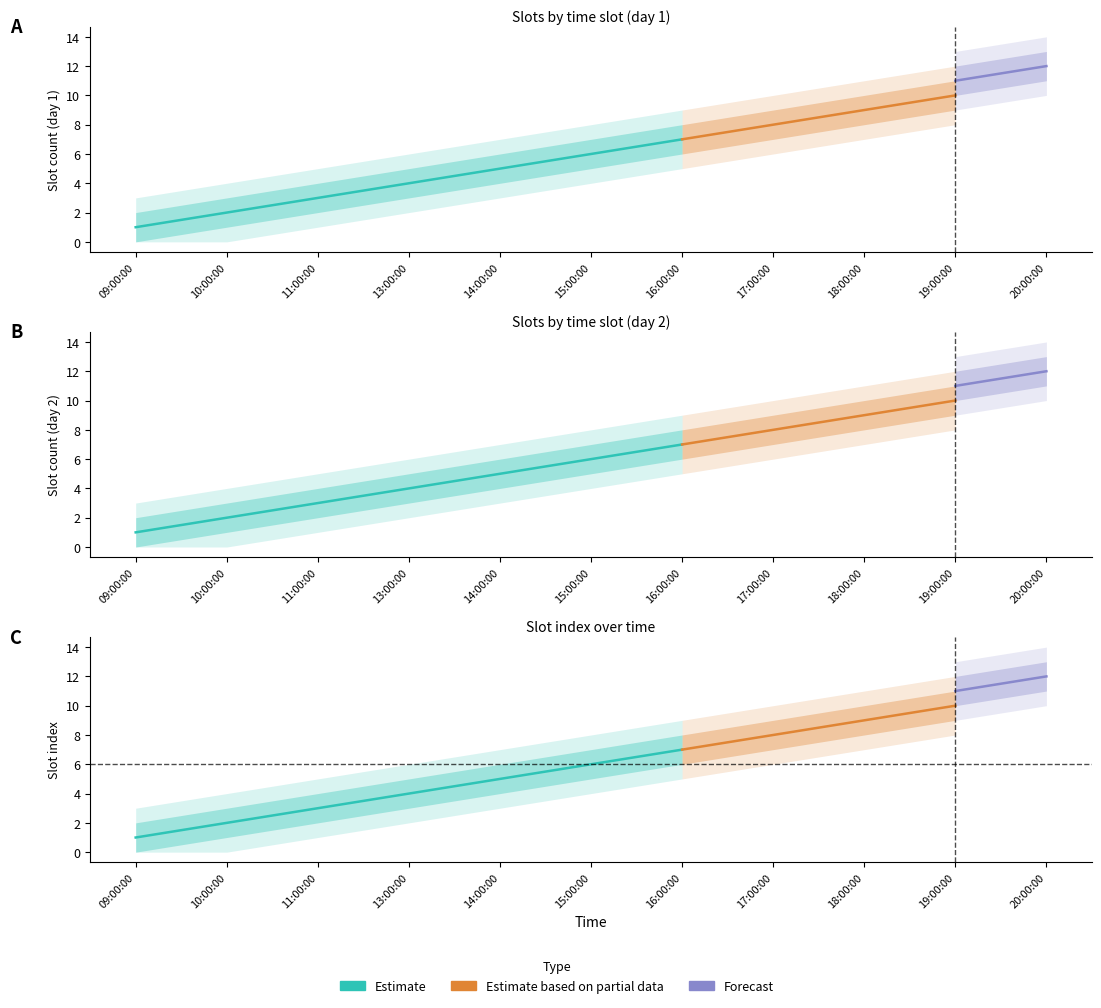

What position from the left is 15:00:00?

6